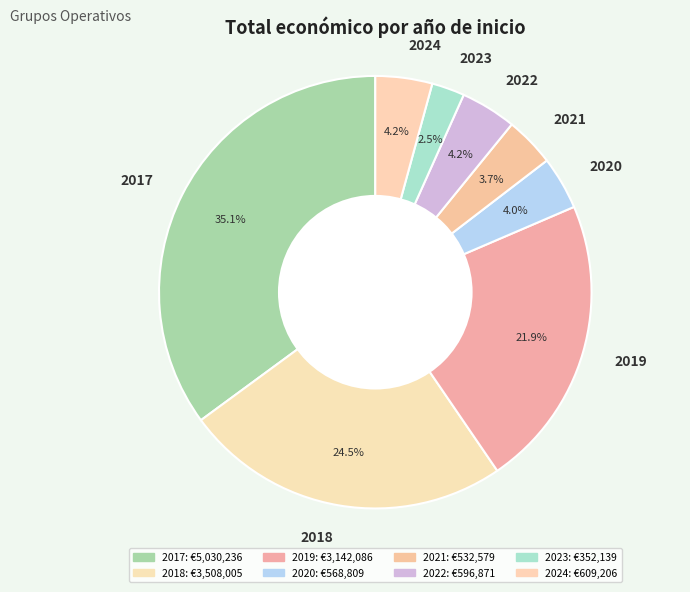

What is the smallest slice in the pie chart?

2023